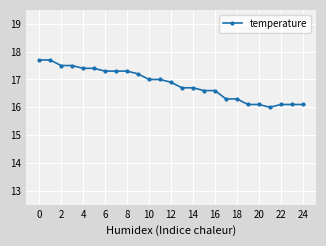

What is the value of the 18th point from the left?

16.3